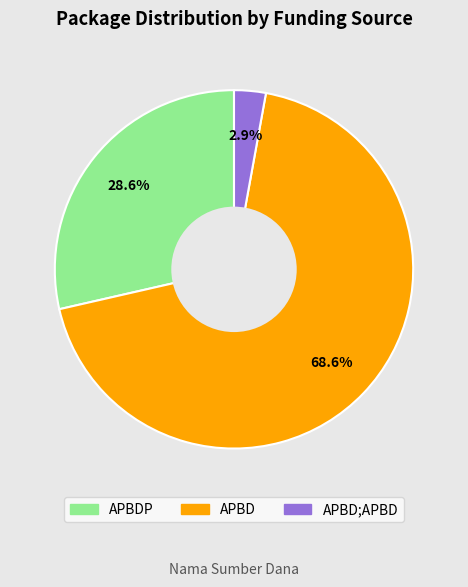

How many segments does this pie chart have?

3